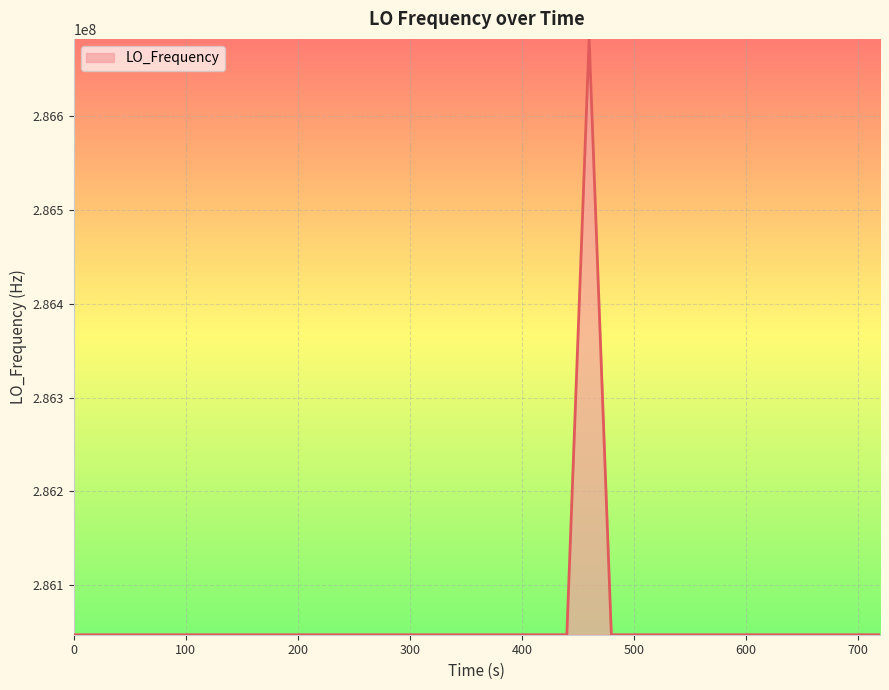

How many distinct data groups are displayed?

1